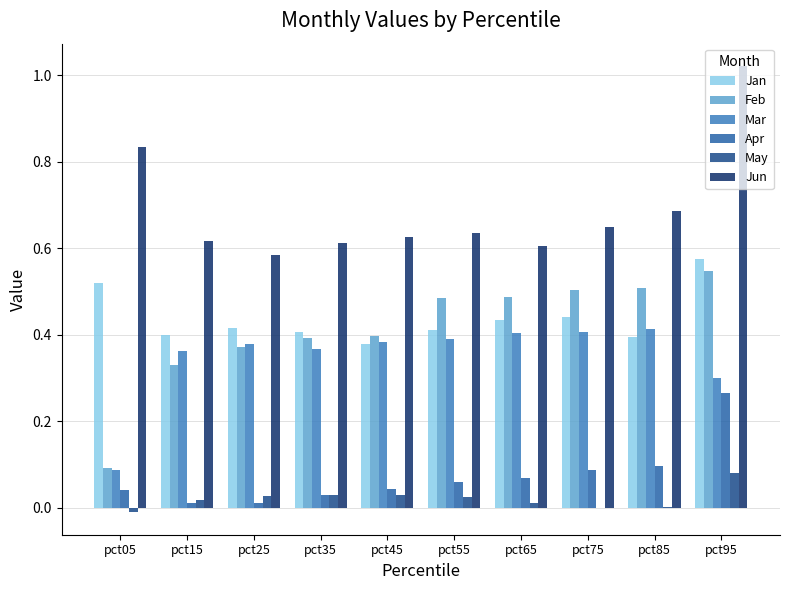

At which label does Jan reach its peak?

pct95